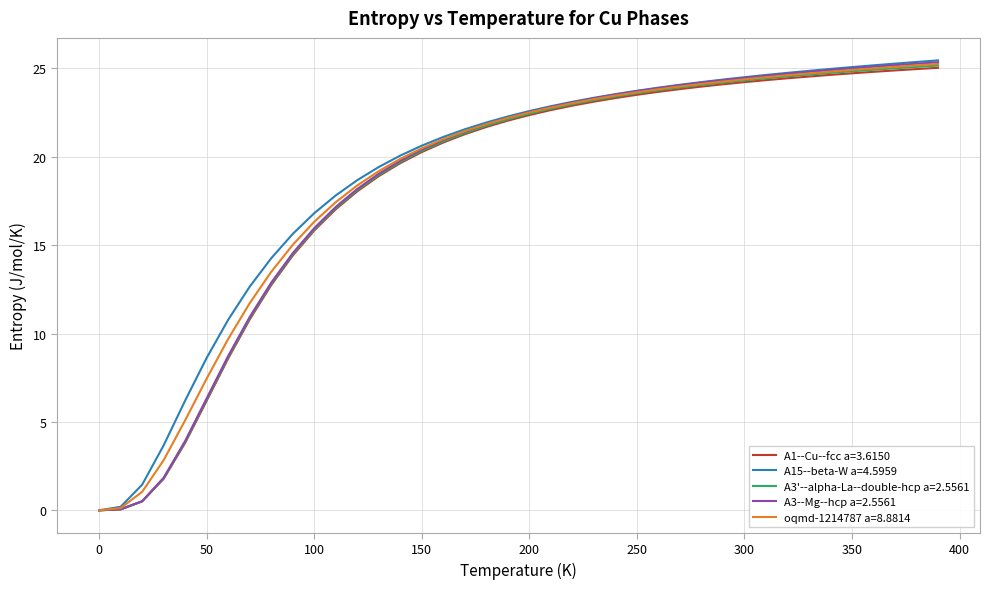

What is the greatest value displayed?

25.5